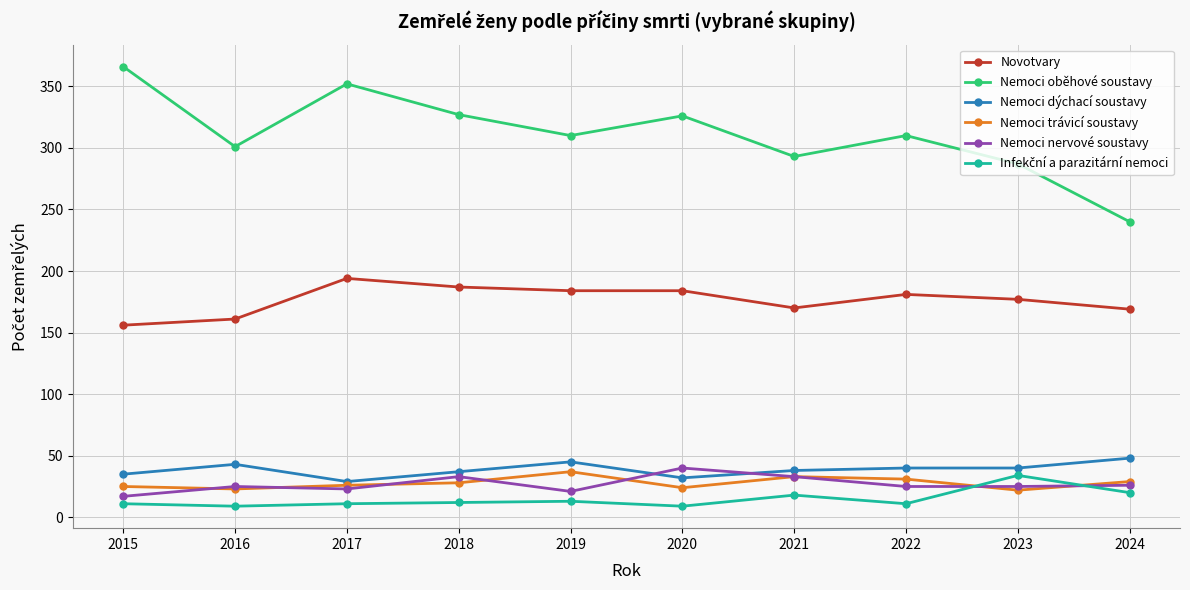

How many lines are shown in the chart?

6